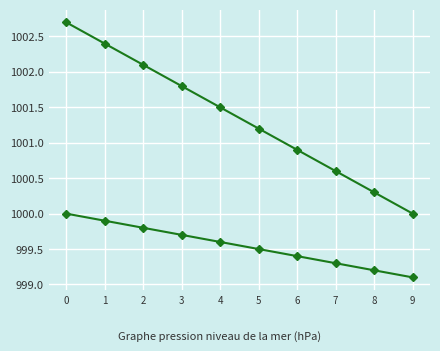

Reading right to left, extract all data points from this chart.

work_id: 9=1000.0	8=1000.3	7=1000.6	6=1000.9	5=1001.2	4=1001.5	3=1001.8	2=1002.1	1=1002.4	0=1002.7
work_id (trend): 9=999.1	8=999.2	7=999.3	6=999.4	5=999.5	4=999.6	3=999.7	2=999.8	1=999.9	0=1000.0